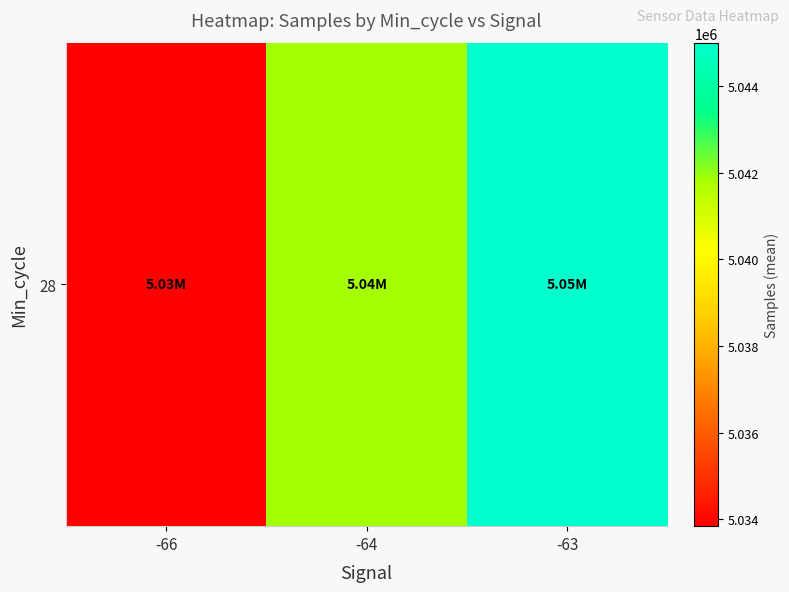

Reading left to right, list all the values displayed in this chart.

-66=5033838.0	-64=5041824.2	-63=5045001.0